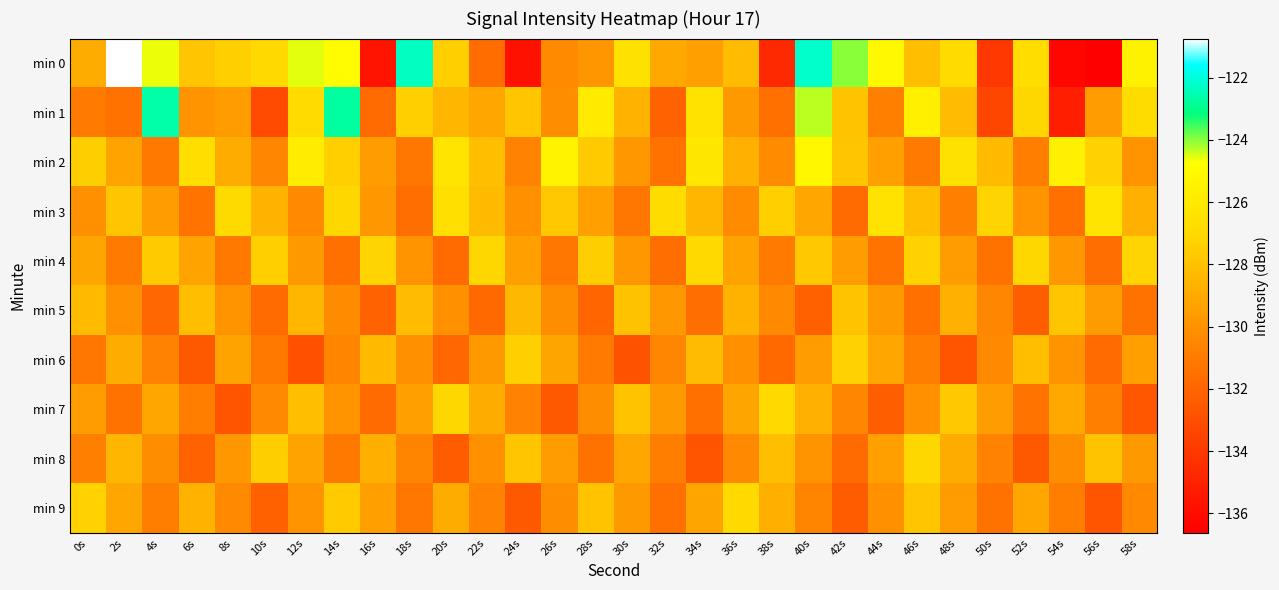

Which series has the largest range (max minus min)?

min 0